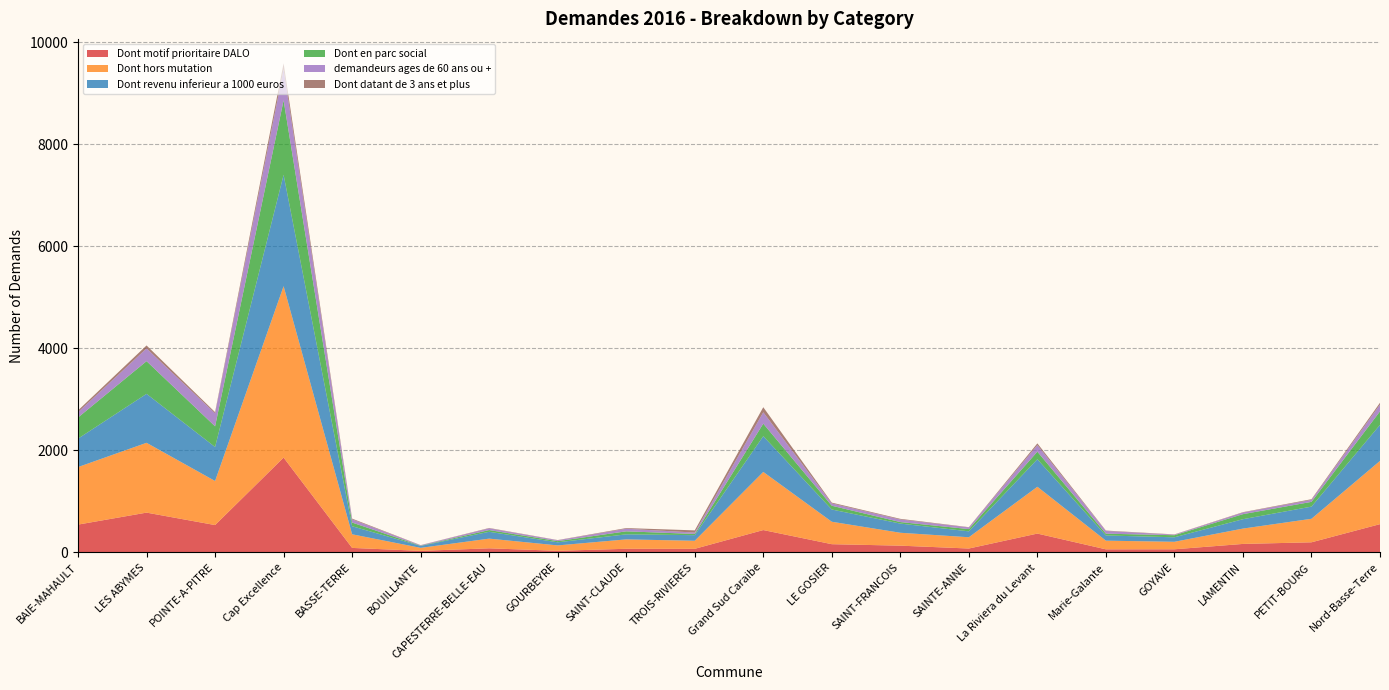

Reading left to right, list all the values displayed in this chart.

Dont motif prioritaire DALO: 544	779	535	1858	87	29	79	30	70	69	437	160	131	75	368	59	60	165	197	553
Dont hors mutation: 1128	1369	864	3361	267	59	190	106	184	158	1140	440	253	221	918	170	147	301	461	1240
Dont revenu inferieur a 1000 euros: 558	960	667	2185	158	38	134	61	99	110	701	240	180	116	540	102	88	184	239	707
Dont en parc social: 414	641	405	1460	72	5	34	23	59	24	246	74	30	44	148	35	41	99	93	265
demandeurs ages de 60 ans ou +: 104	250	255	609	62	8	34	17	51	27	223	45	50	33	129	53	11	32	39	133
Dont datant de 3 ans et plus: 35	58	23	116	15	3	7	4	13	43	99	16	13	5	34	8	5	7	13	36